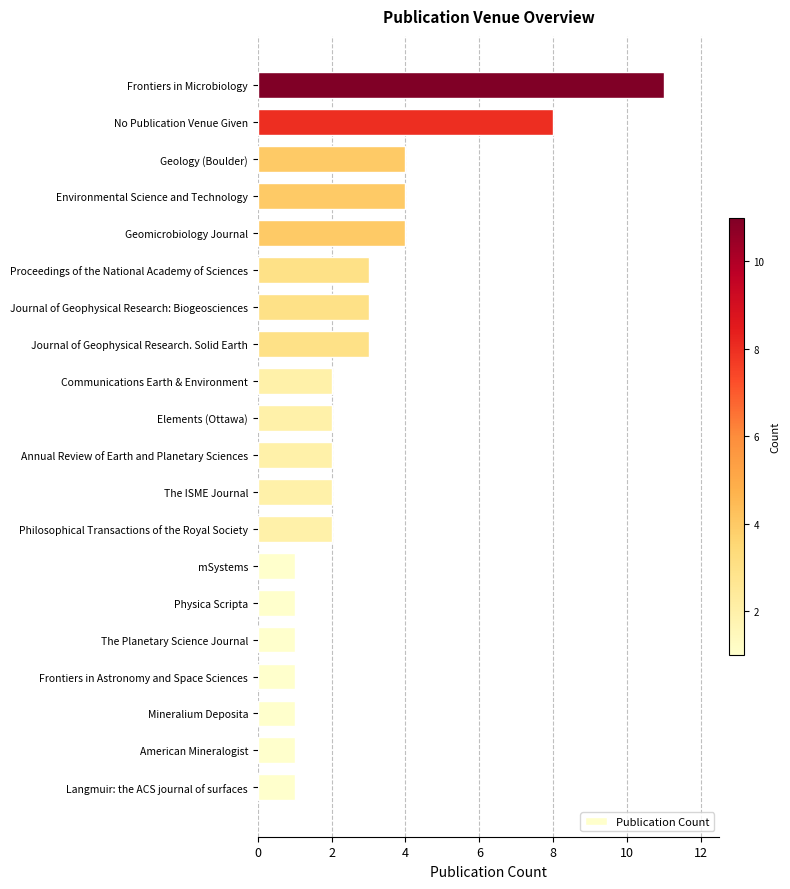

What is the change in value from Physica Scripta to Journal of Geophysical Research. Solid Earth?

+2